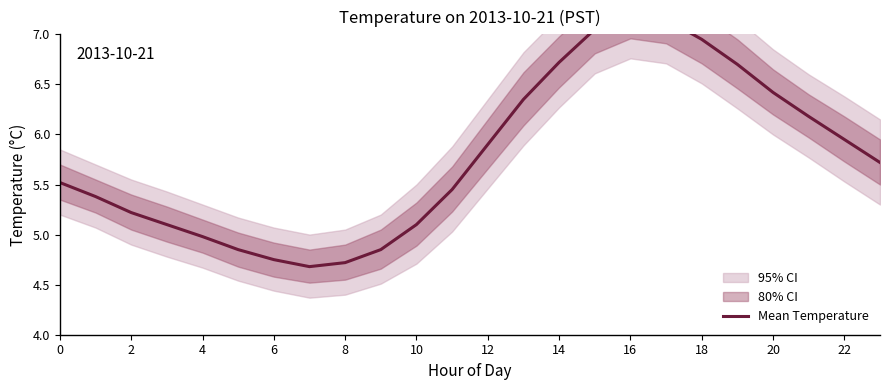

What is the label of the 12th point from the left?

22